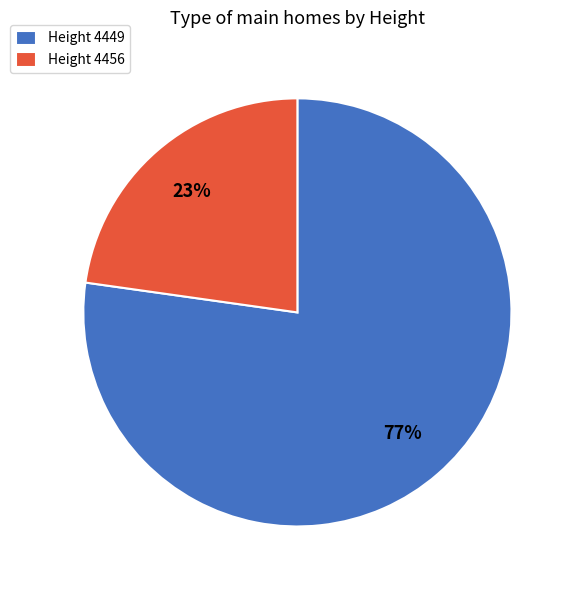

Is there any slice that represents more than half of the pie?

Yes